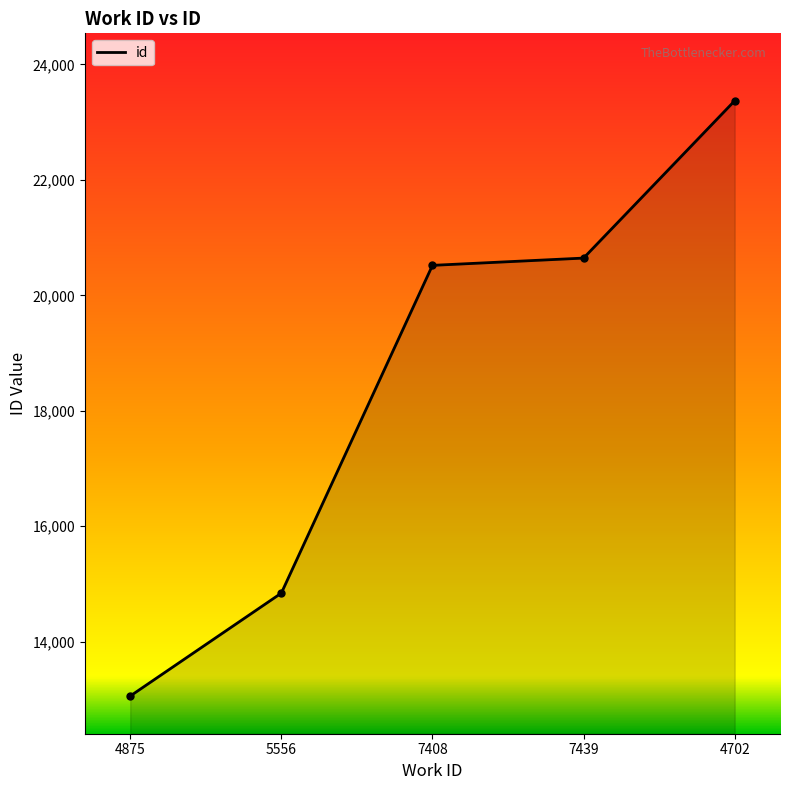

What is the label of the 1st point from the left?

4875